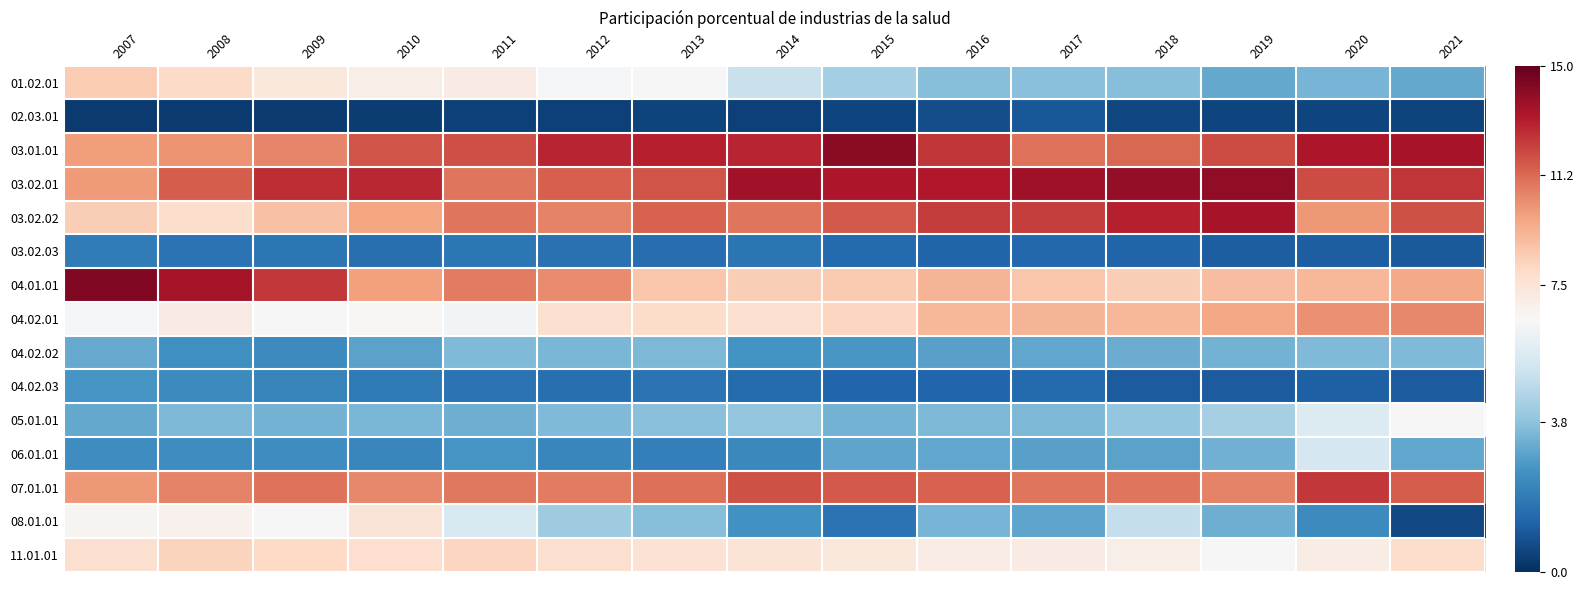

Between 2016 and 2021, which is larger?

2016